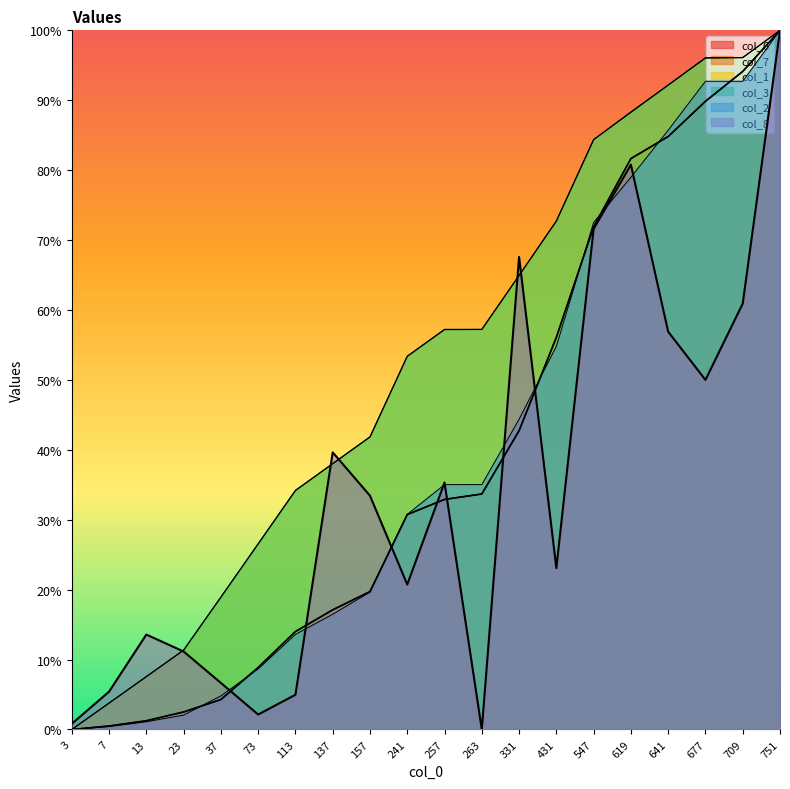

True or false: col_7 has a value of 33.8 at 641.

False